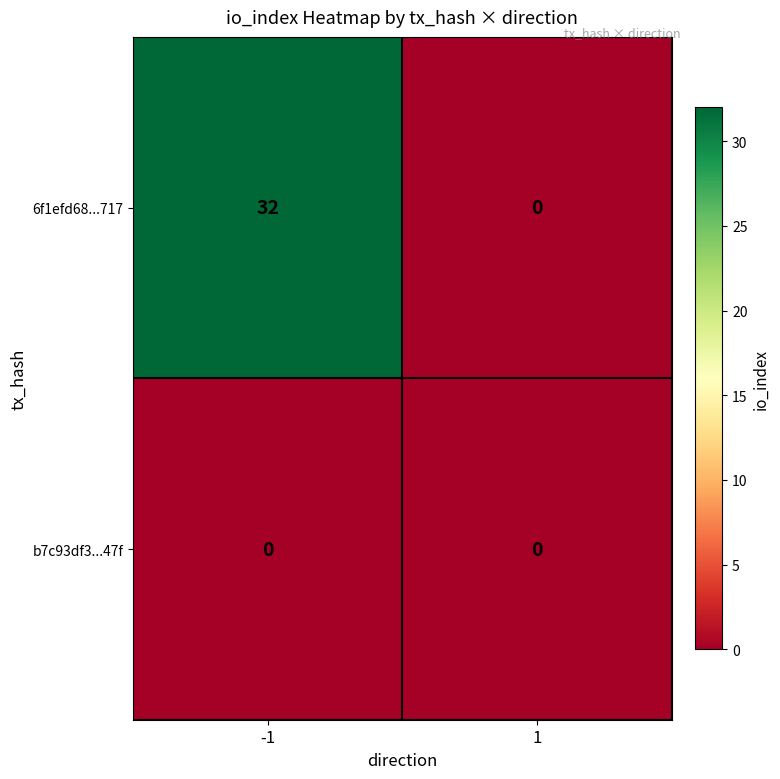

Reading left to right, extract all data points from this chart.

6f1efd68...717: -1=32	1=0
b7c93df3...47f: -1=0	1=0